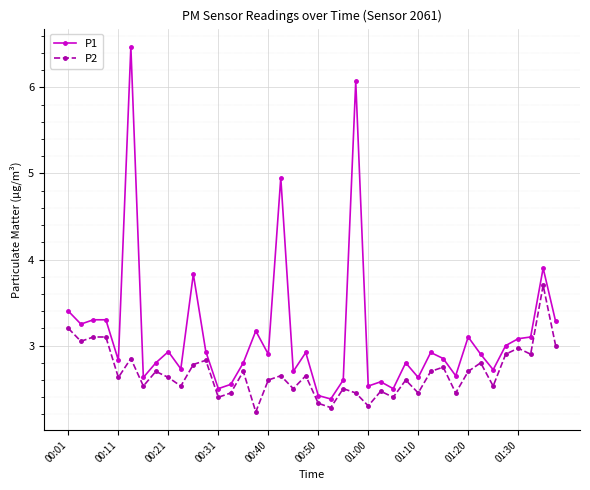

Is this an area chart (filled region under the line)?

No